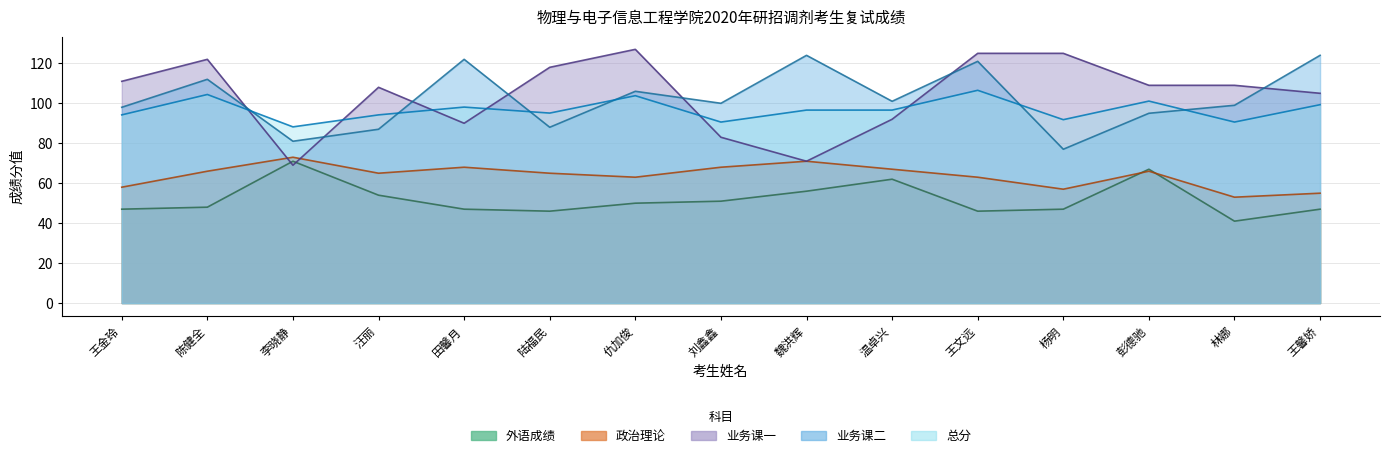

What is the total value across all series at 仇加俊?

449.8